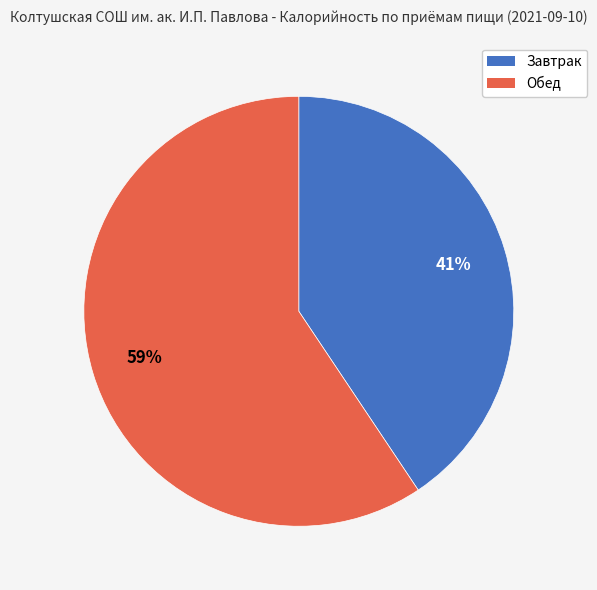

To the nearest percent, what is the combined percentage of Обед and Завтрак?

100%